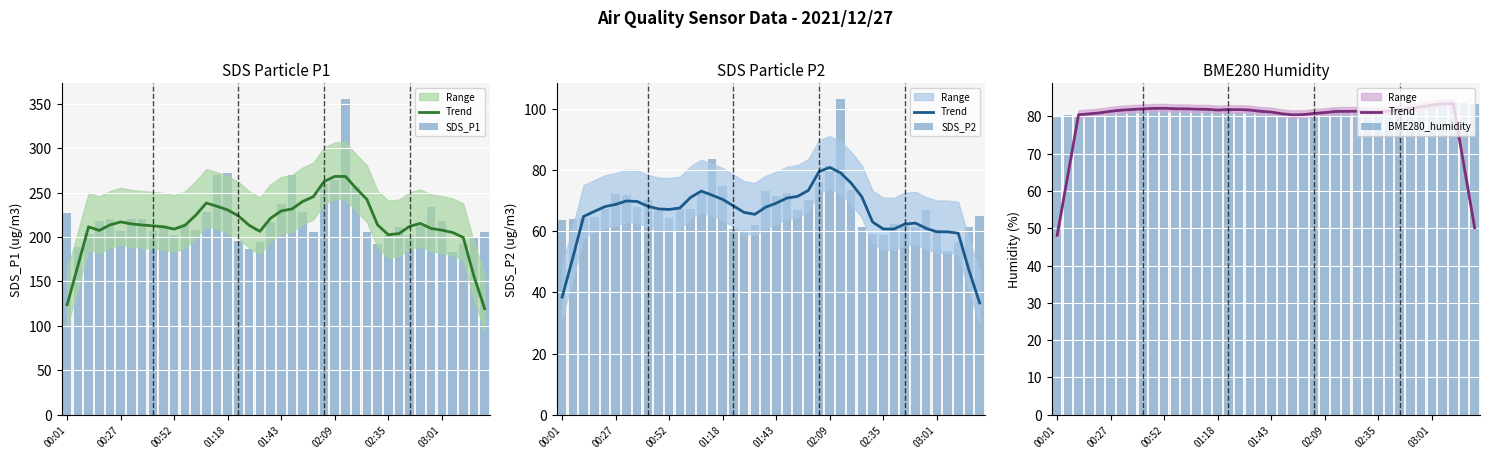

List the series in order of their peak value, lowest first.

Trend, BME280_humidity, SDS_P2, SDS_P1